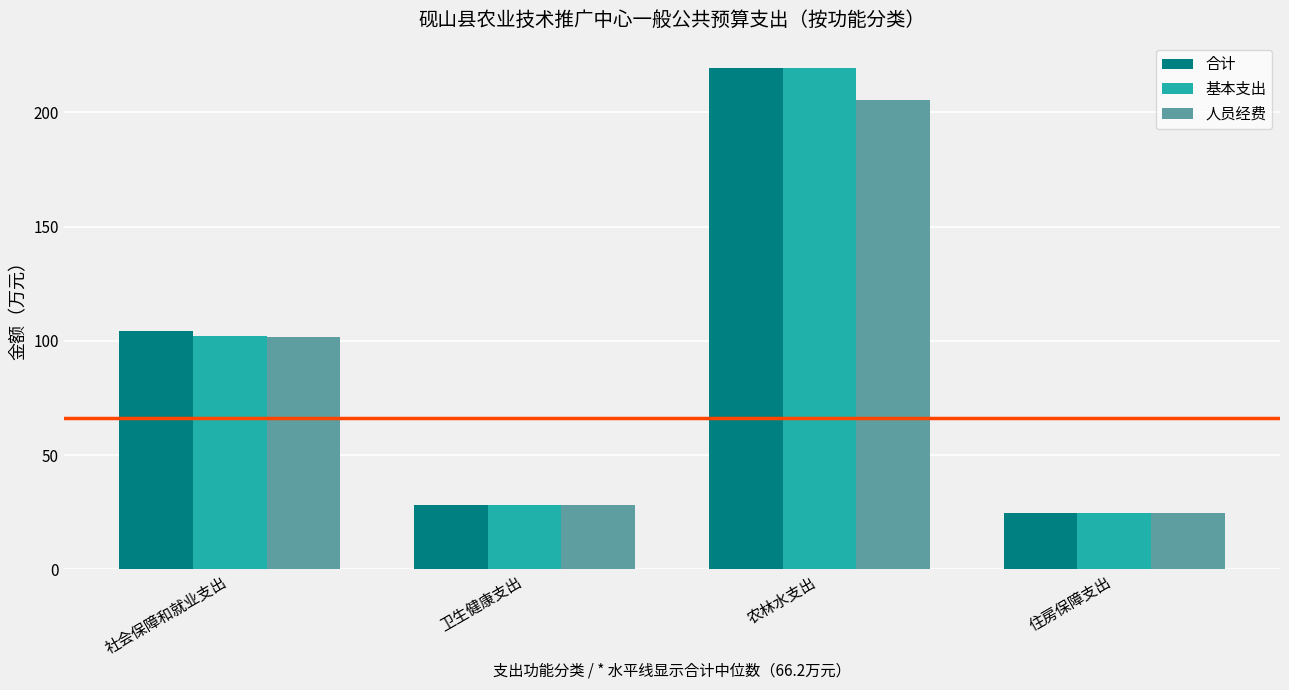

At which category is the sum across all series the highest?

农林水支出